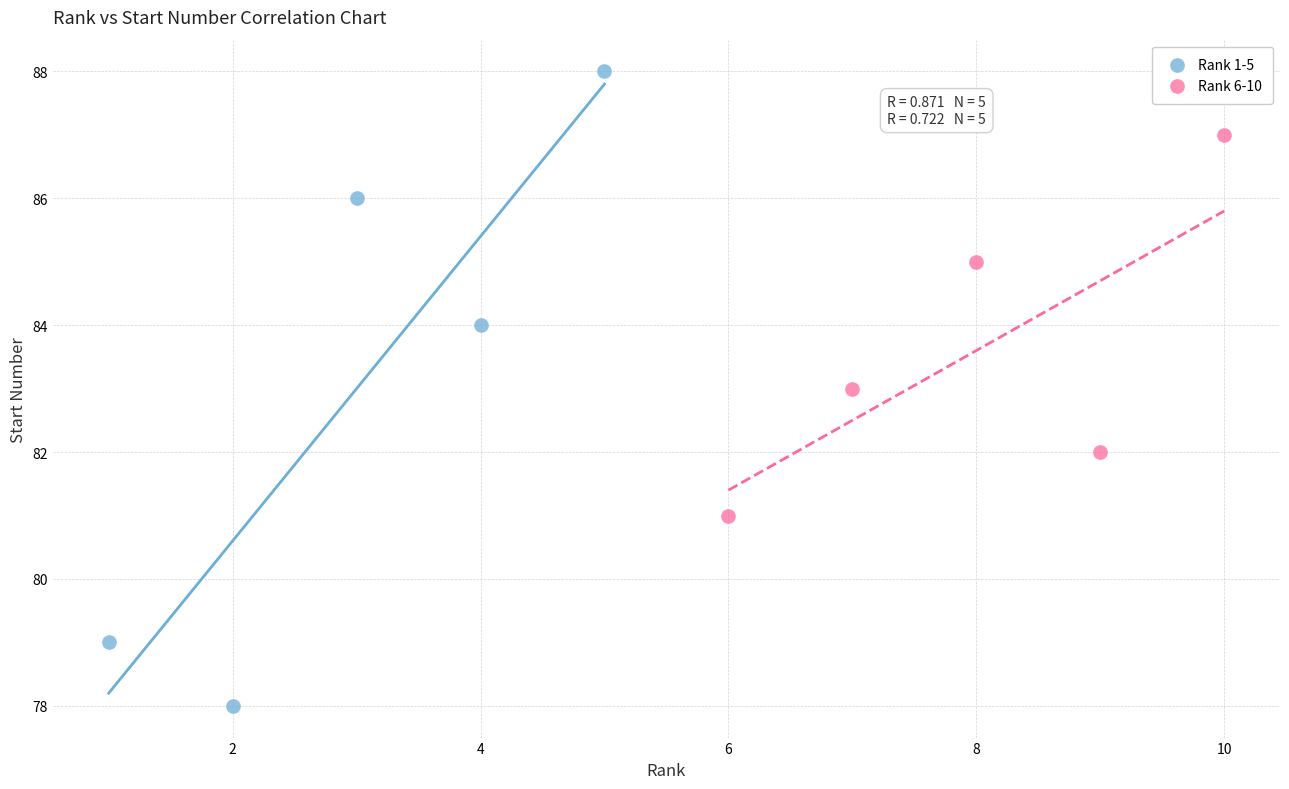

Which series reaches the maximum Y coordinate?

Rank 1-5